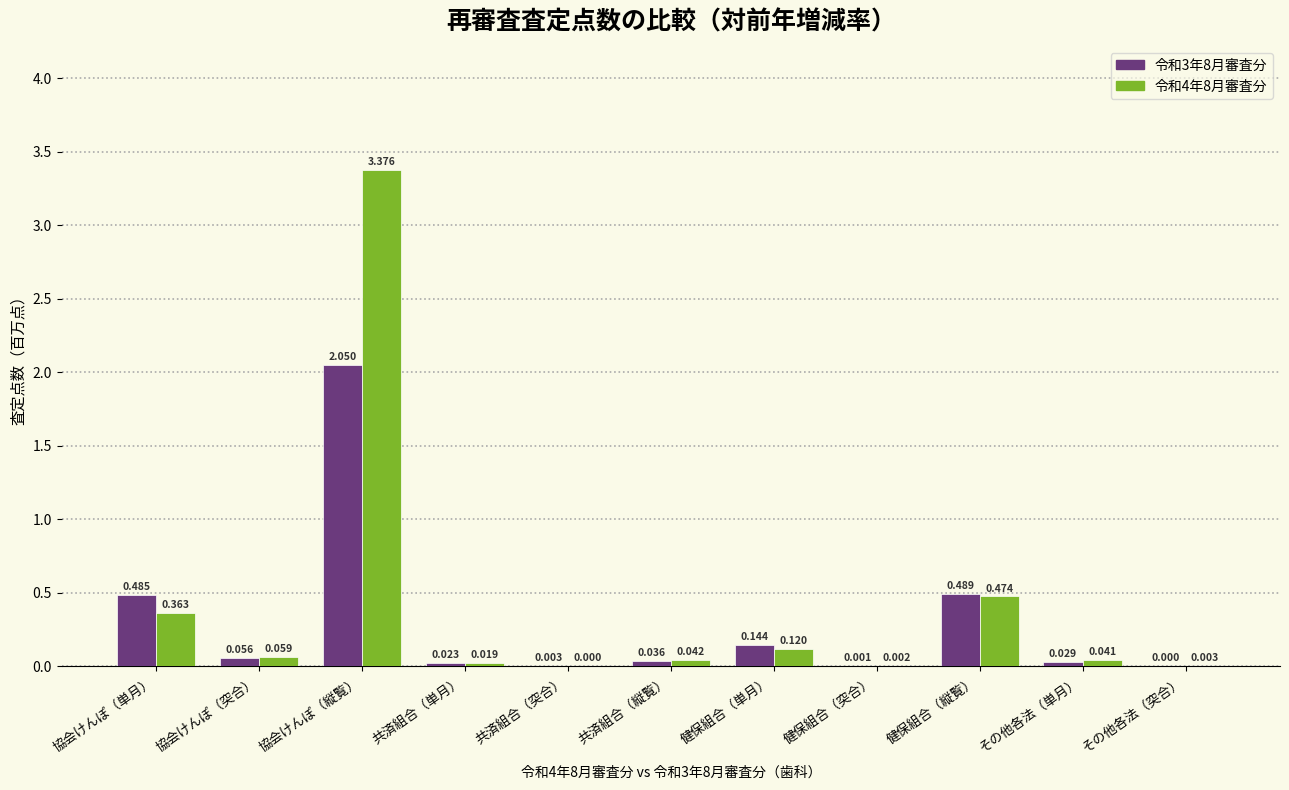

What is the sum of all 令和3年8月審査分 values?

3.3